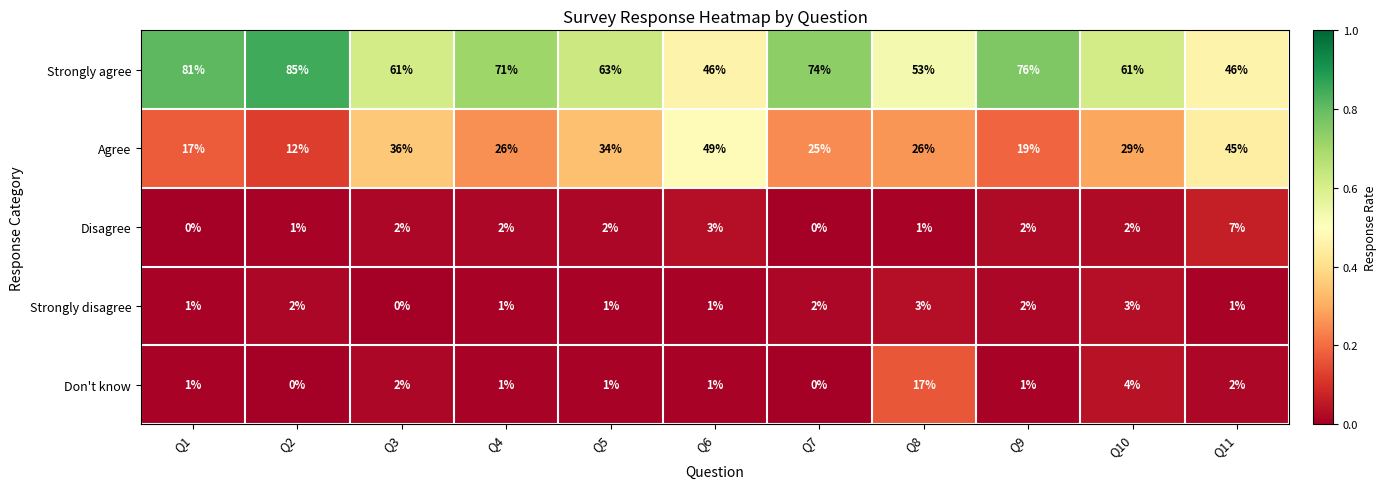

At which category does the chart reach its peak across all series?

Q2